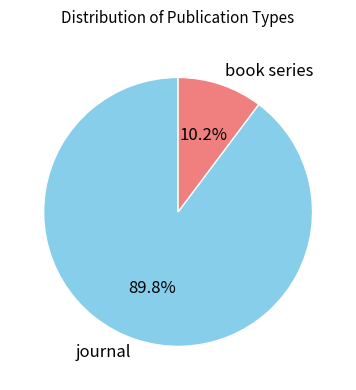

To the nearest percent, what percentage of the pie is book series?

10%